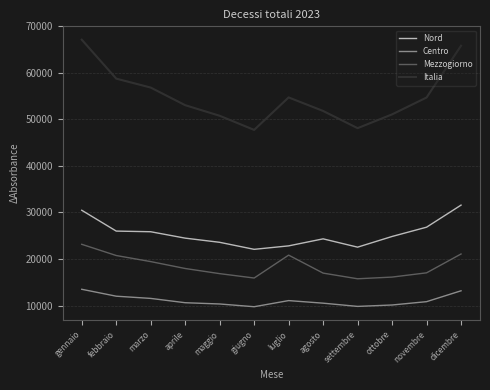

The value of Italia at novembre is 26490. True or false?

False